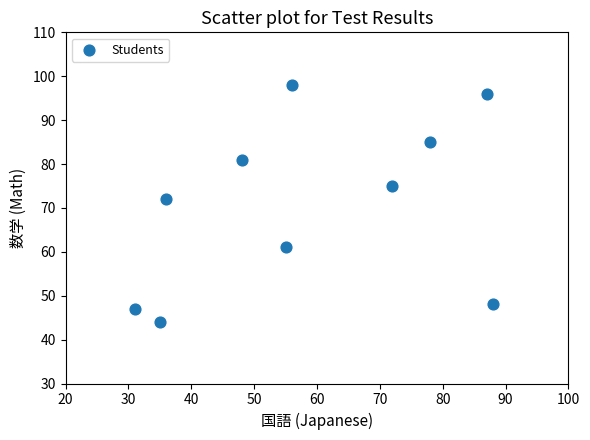

What Y value in the scatter plot is closest to 71?

72